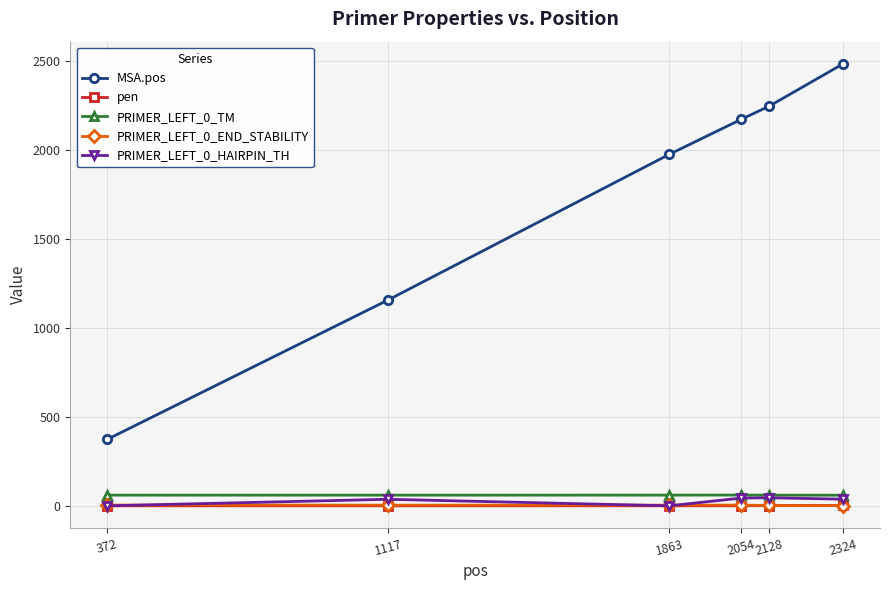

What is the difference between the maximum and minimum values in the pen series?

2.3